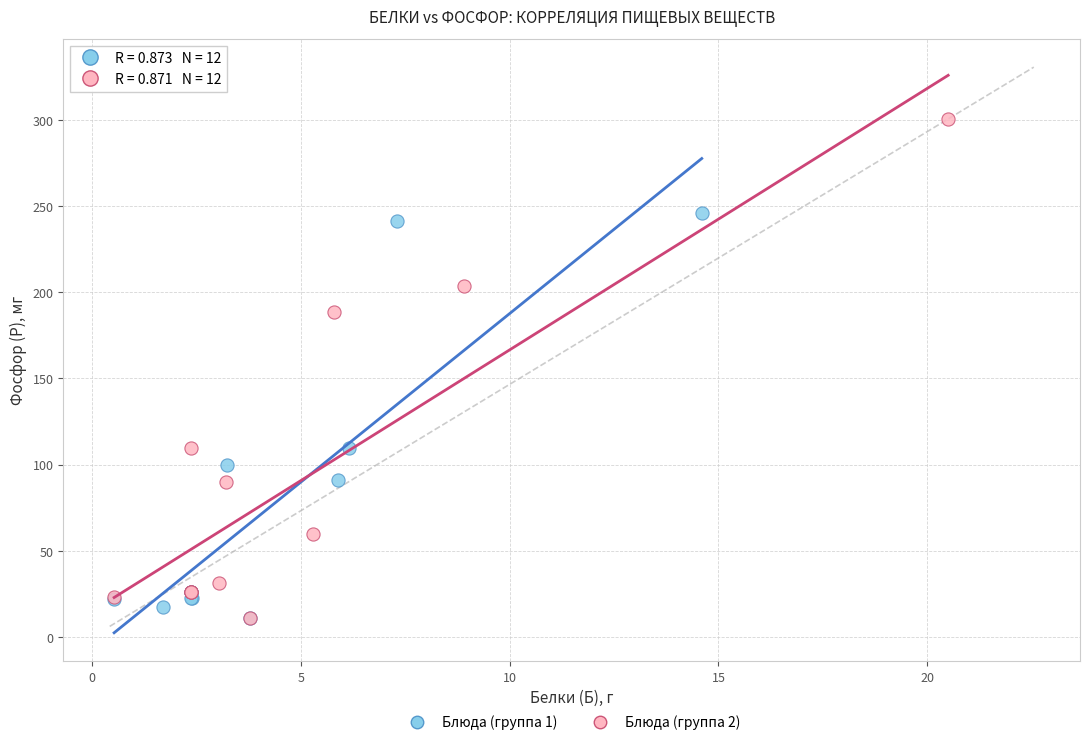

Which series has the widest spread of Y values?

Блюда (группа 2)